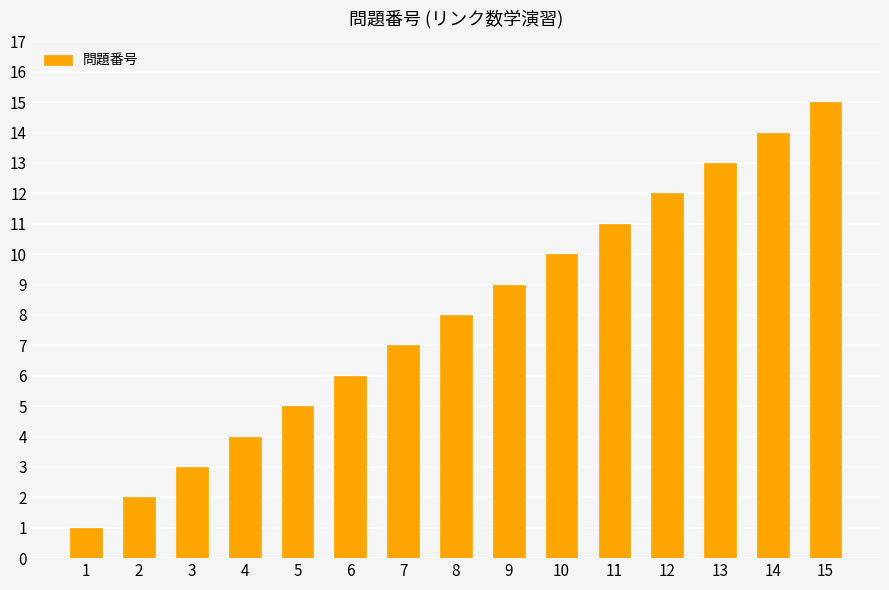

What is the minimum value shown in the chart?

1